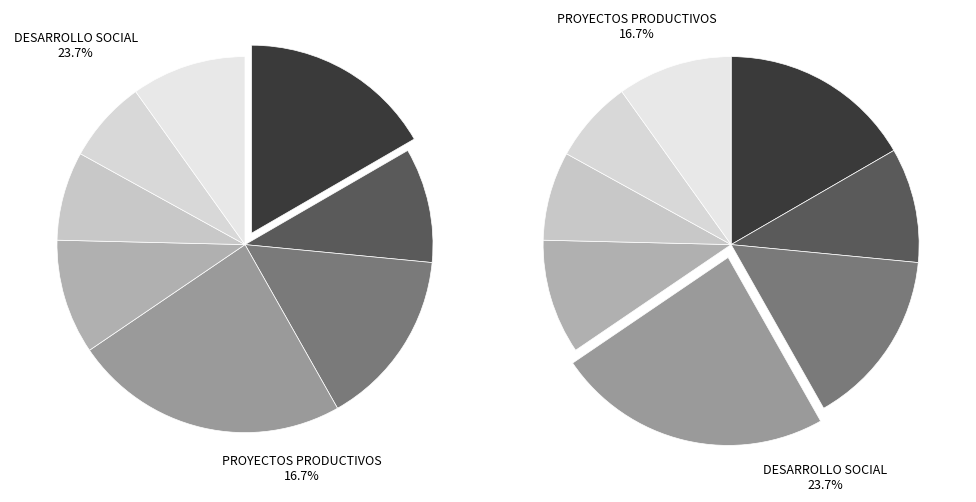

The TURISMO slice represents 1% of the pie. True or false?

False